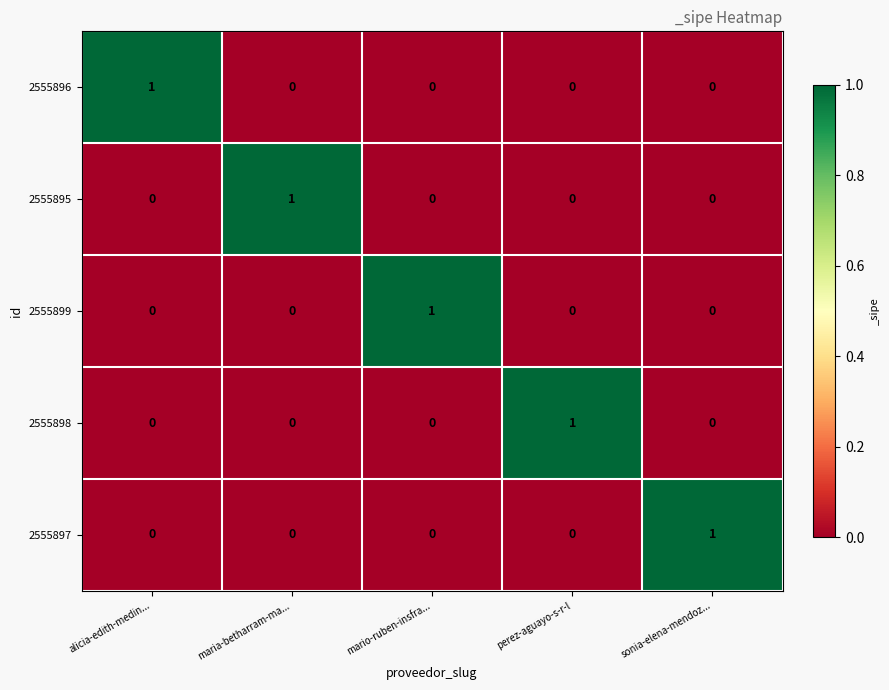

At which label does 2555896 reach its peak?

alicia-edith-medin...